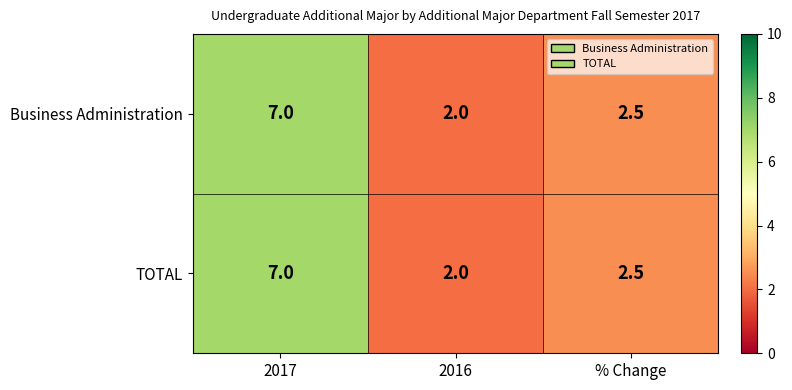

What is the smallest value displayed?

2.0